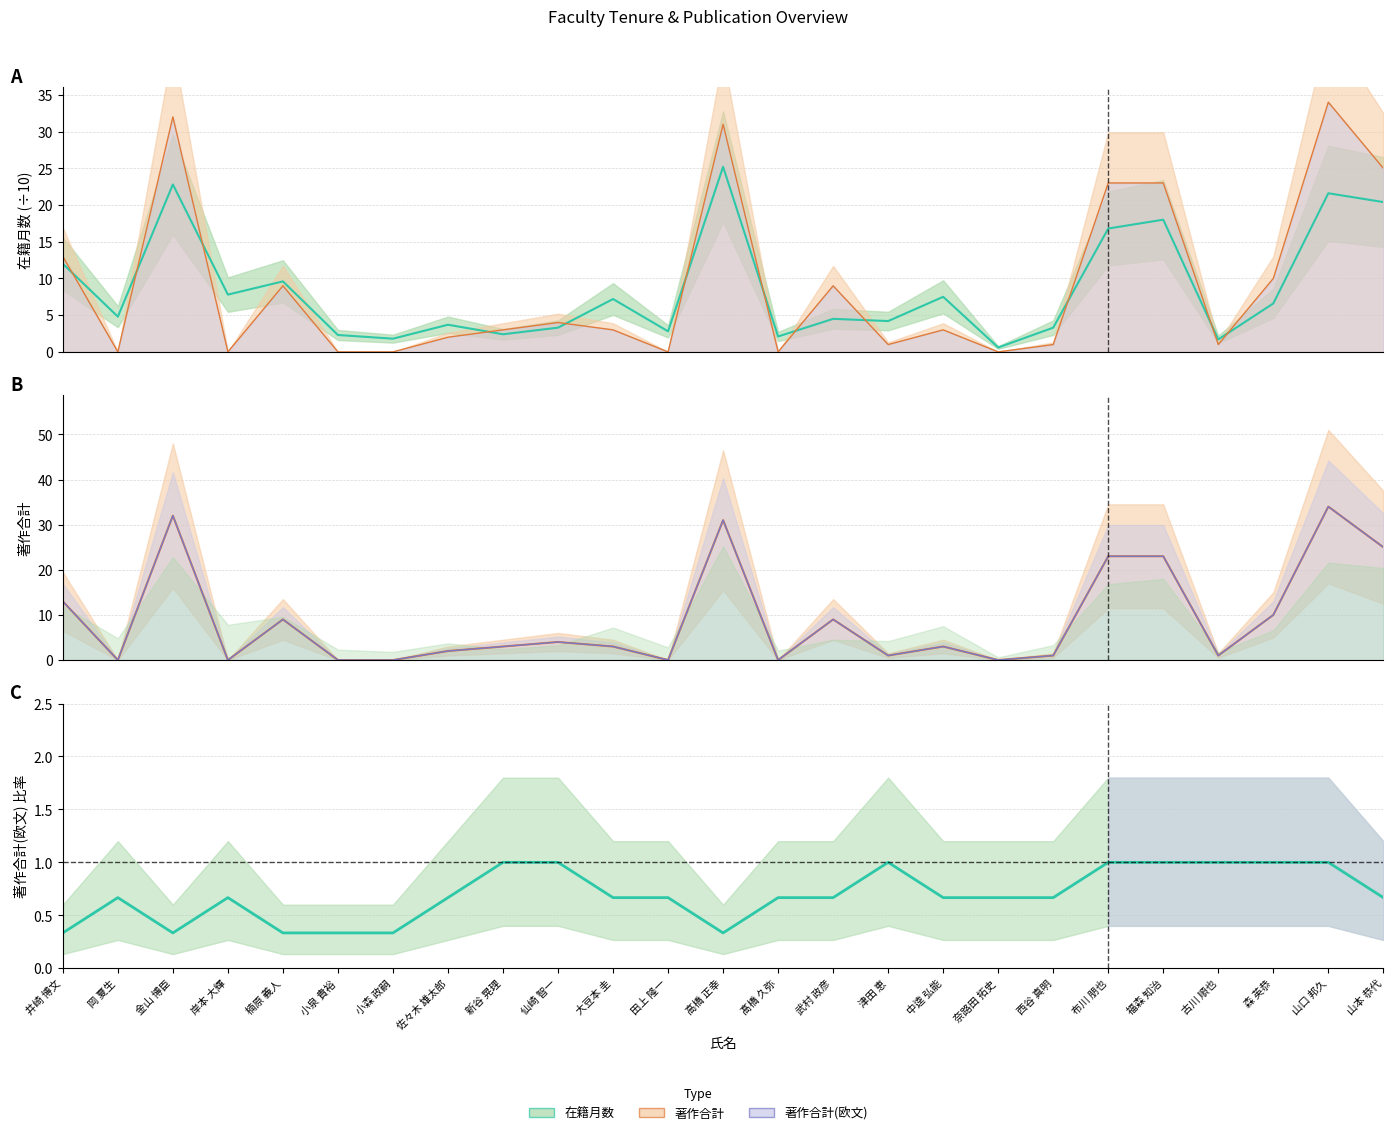

The 著作合計 series shows 0.0 at 小泉 貴裕. True or false?

True